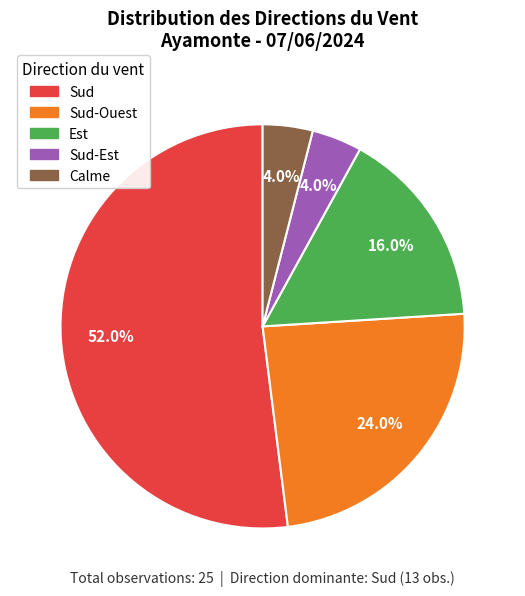

Is there a majority slice in this chart?

Yes